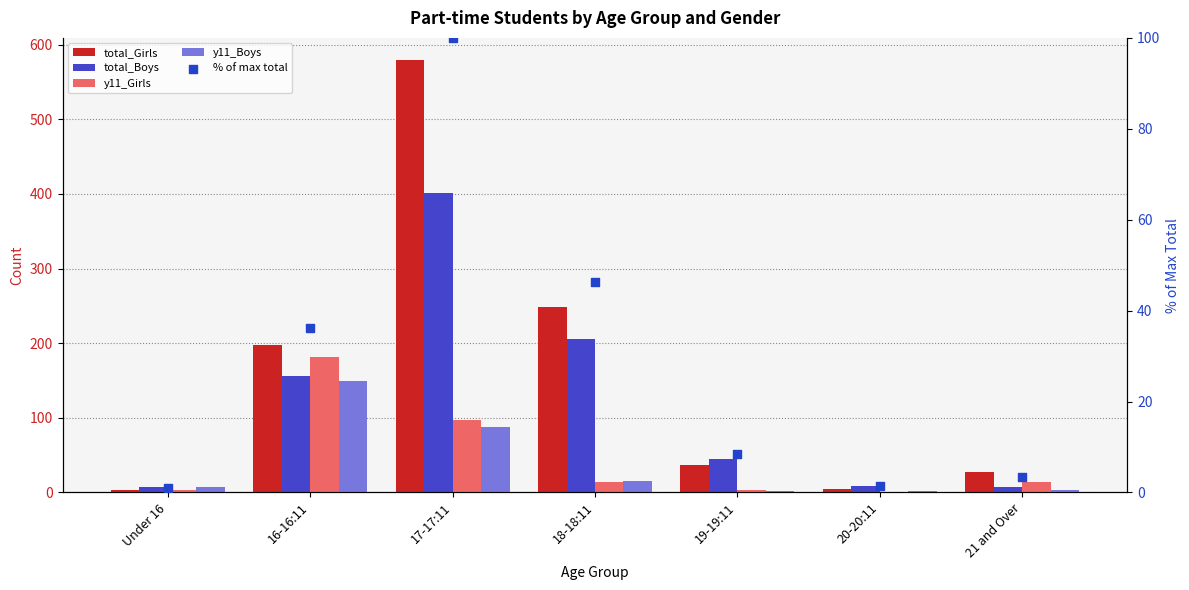

At which category is the sum across all series the highest?

17-17:11